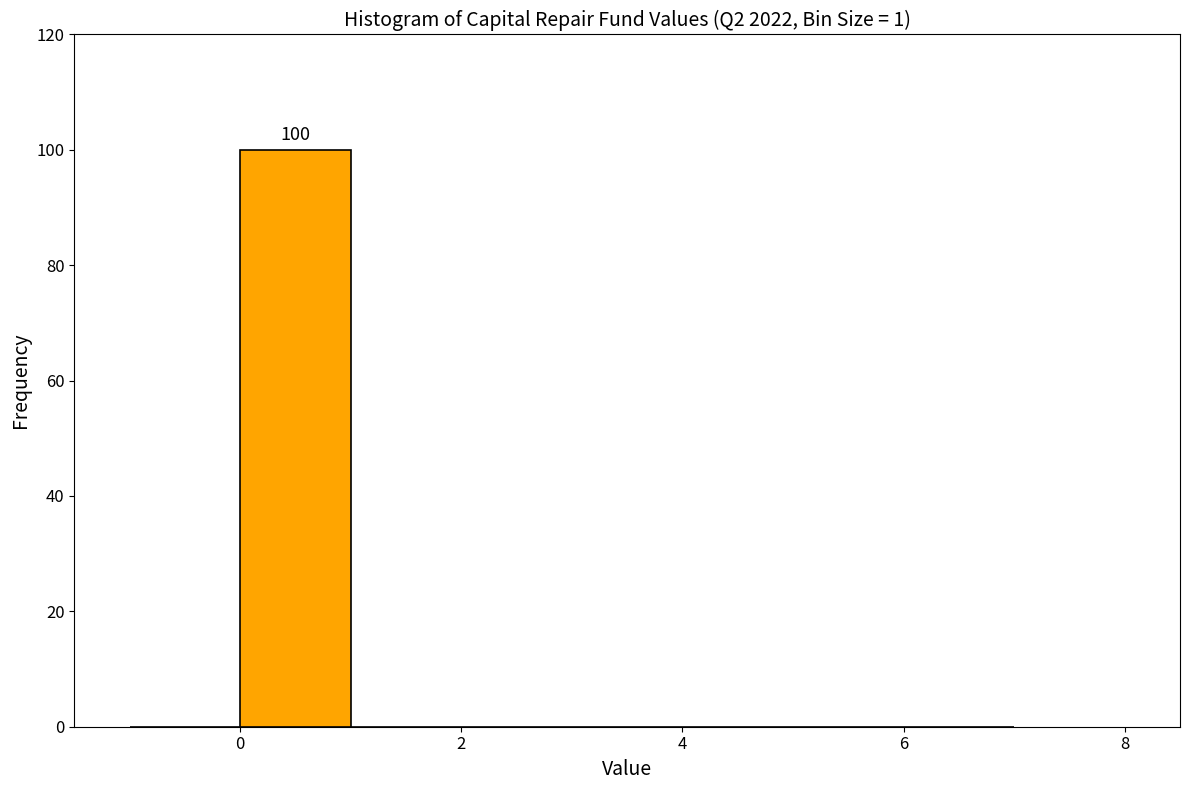

Which range on the x-axis has the tallest bar?

0 to 1